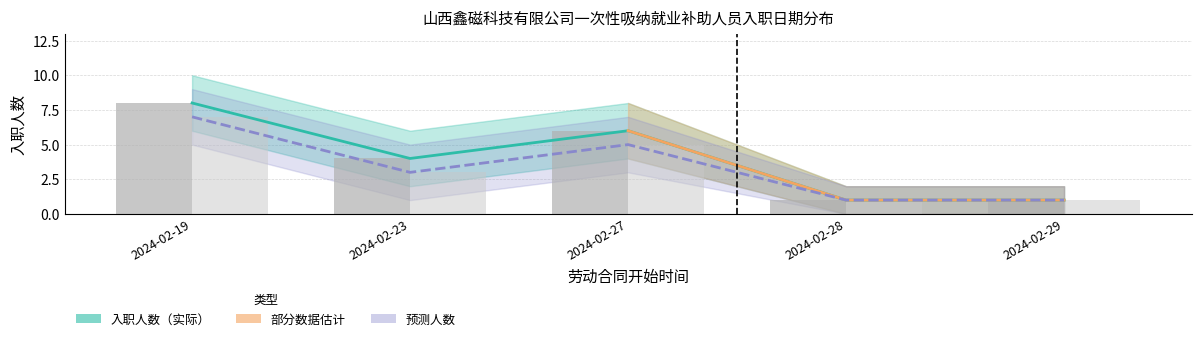

Between 2024-02-27 and 2024-02-28, which series saw the biggest shift?

入职人数